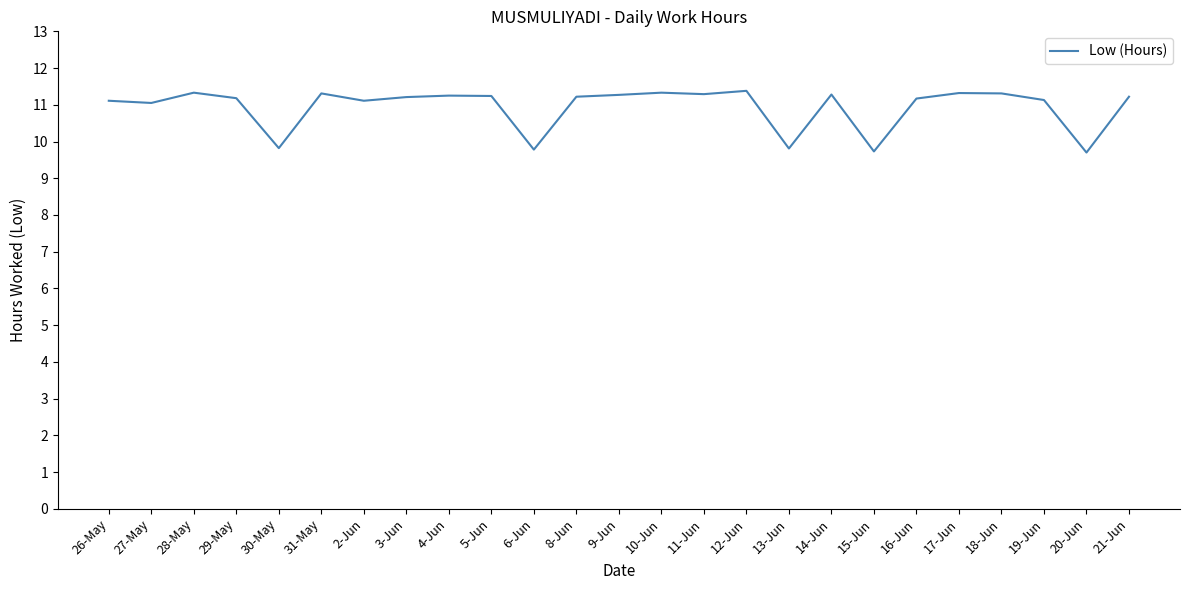

What is the difference between the values at 2-Jun and 12-Jun?

0.3